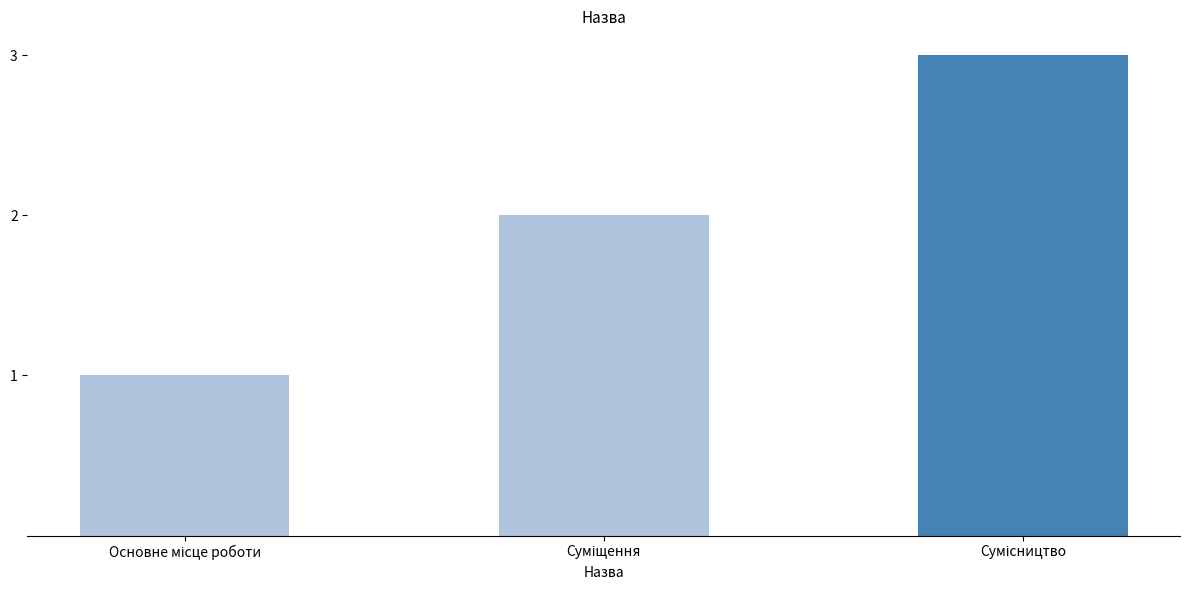

What is the maximum value shown in the chart?

3